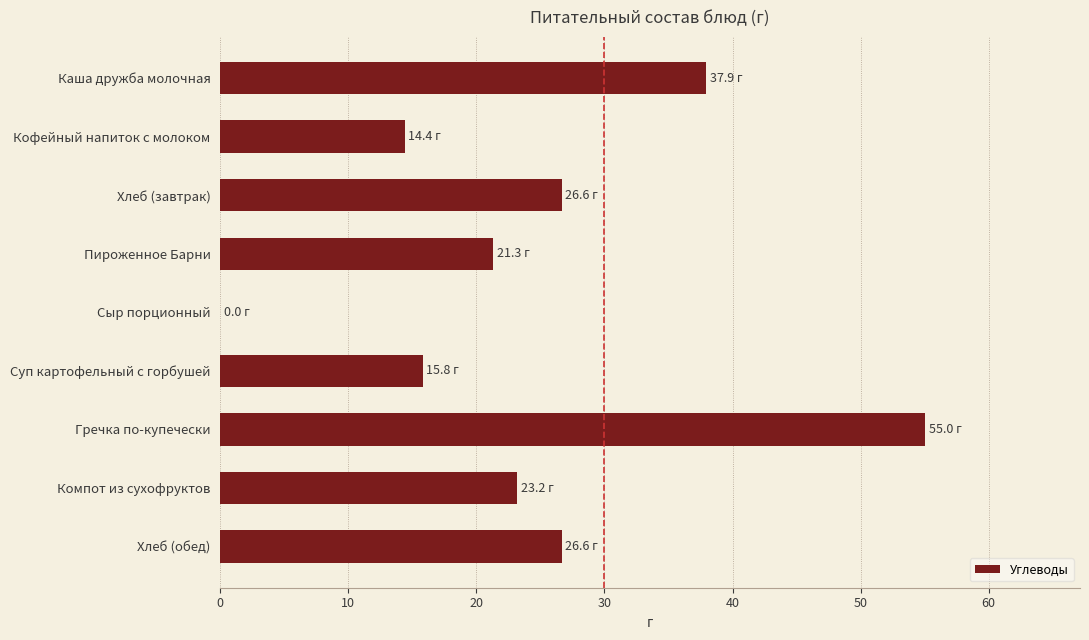

What is the sum of all values?

220.9